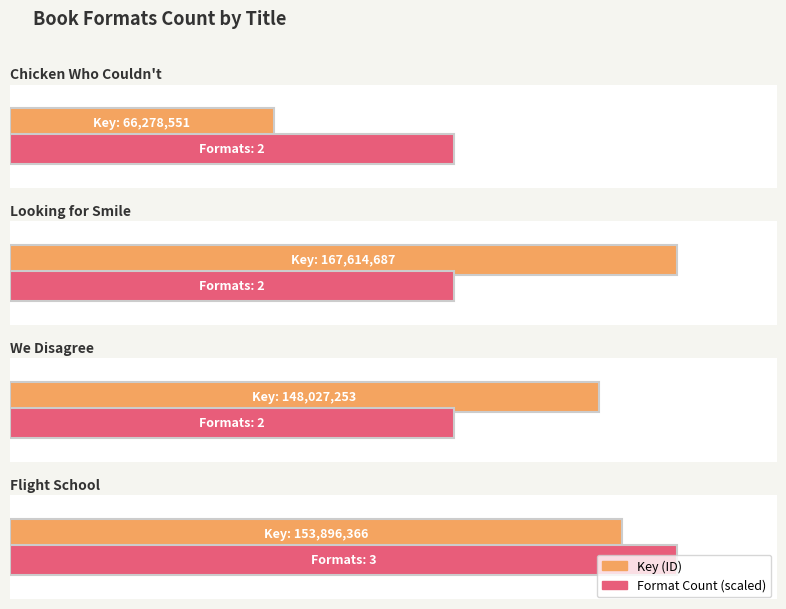

At which category does the chart reach its minimum across all series?

Chicken Who Couldn't